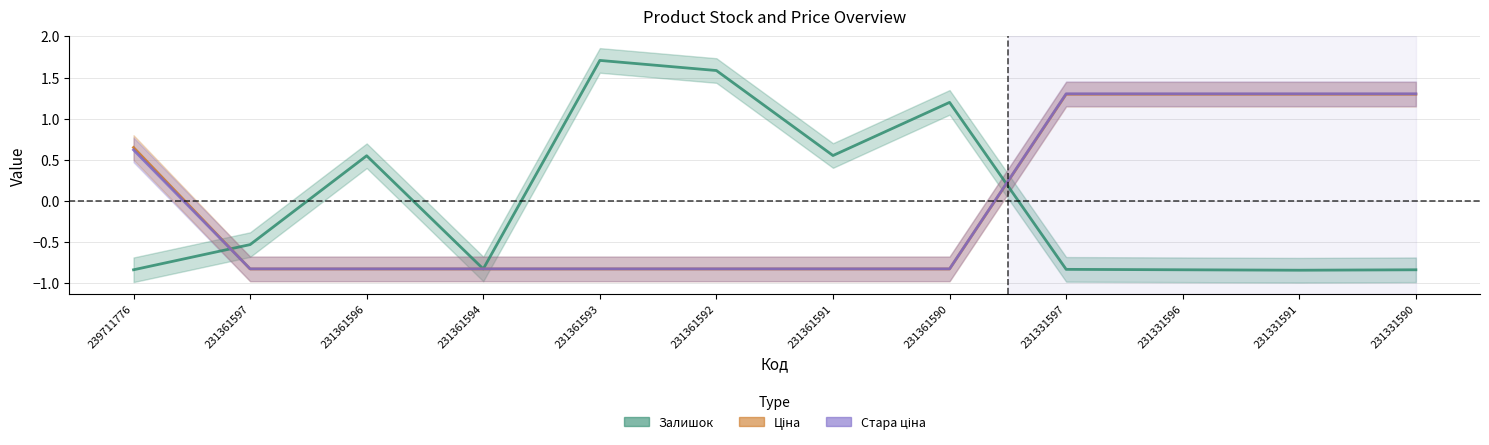

Between 239711776 and 231361590, which series saw the biggest shift?

Залишок